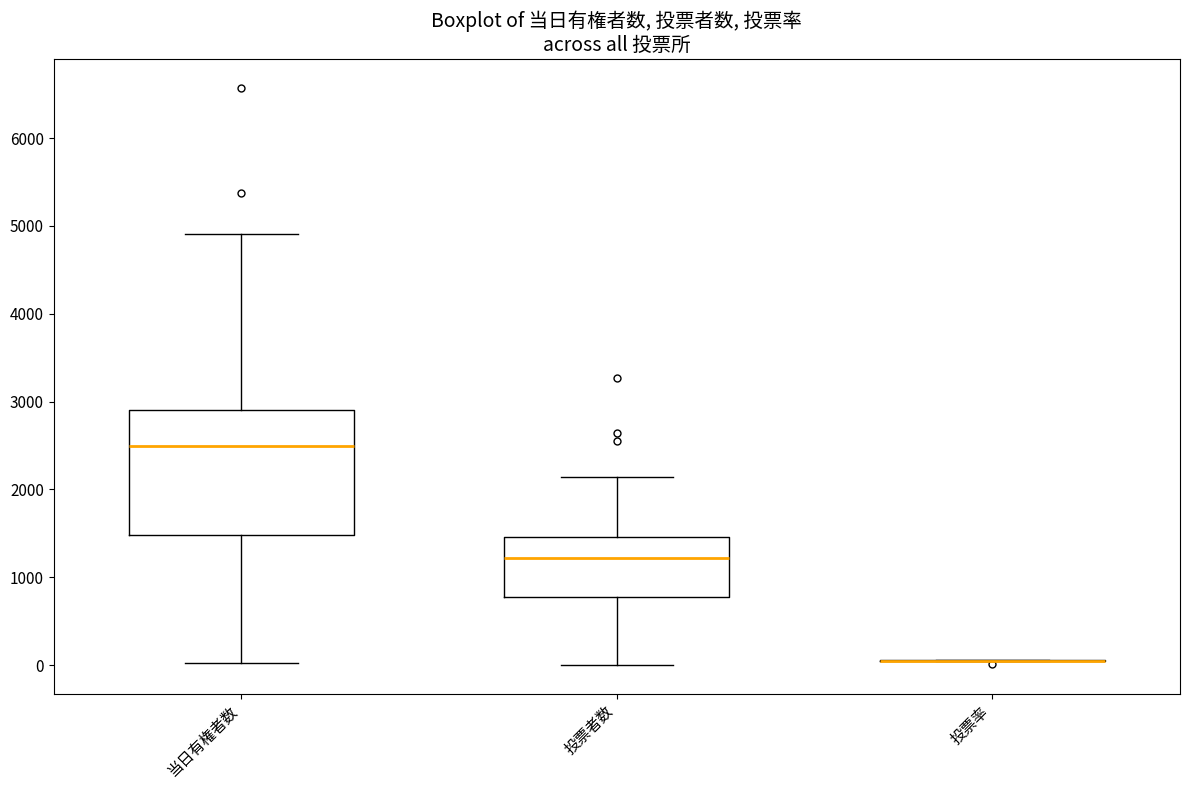

Which box is the tallest, from its lower edge to its upper edge?

当日有権者数